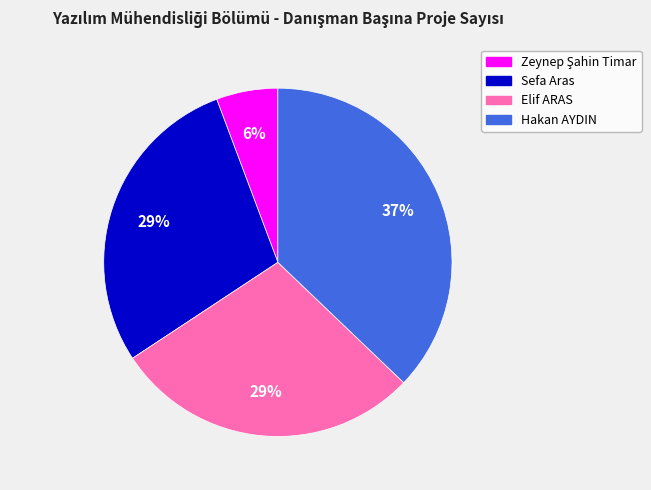

Combined, do Hakan AYDIN and Sefa Aras account for over 50%?

Yes